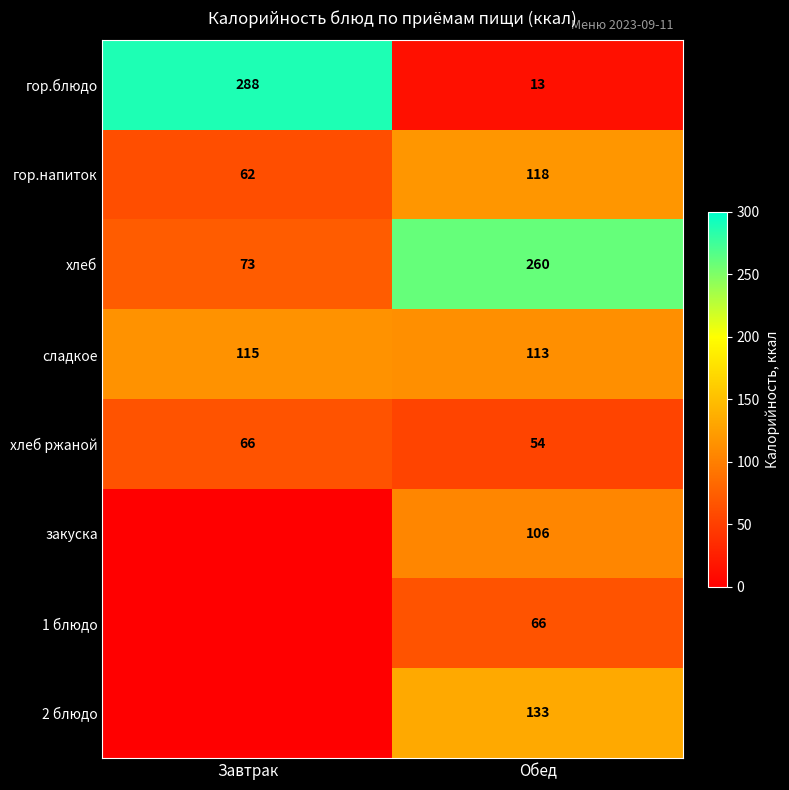

Is it true that гор.напиток equals 118 at Обед?

True